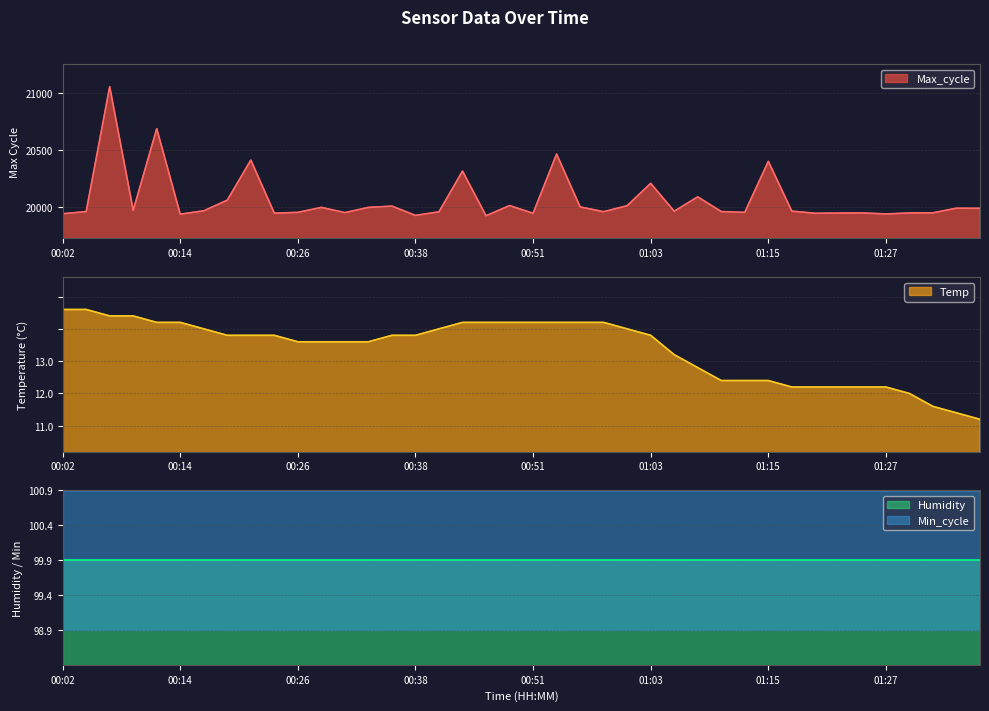

What is the spread (max minus min) of values at 00:09?

19955.8